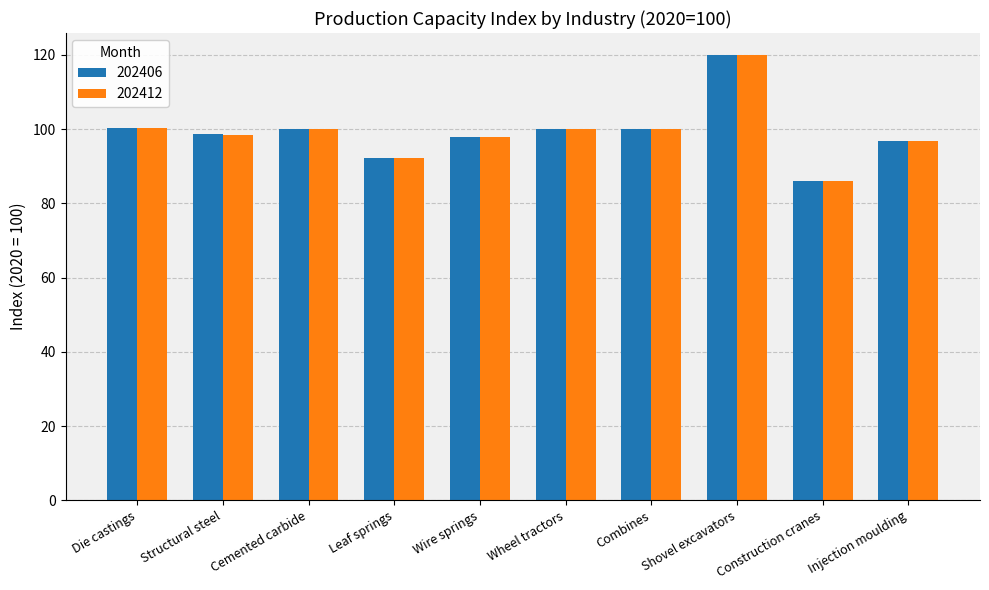

What is the difference between the maximum and minimum values in the 202406 series?

34.0